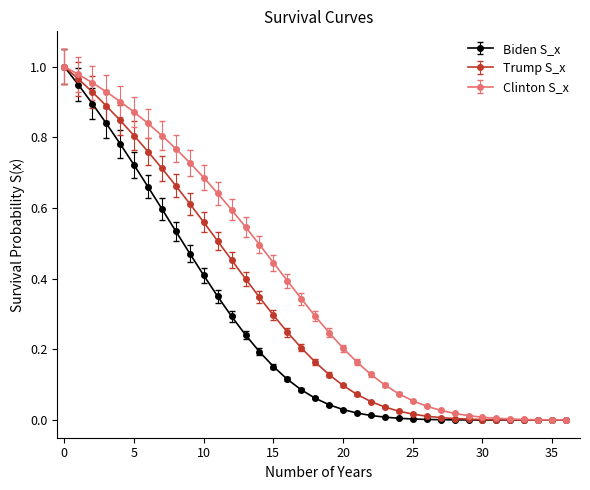

Which series has the largest total across all categories?

Clinton S_x